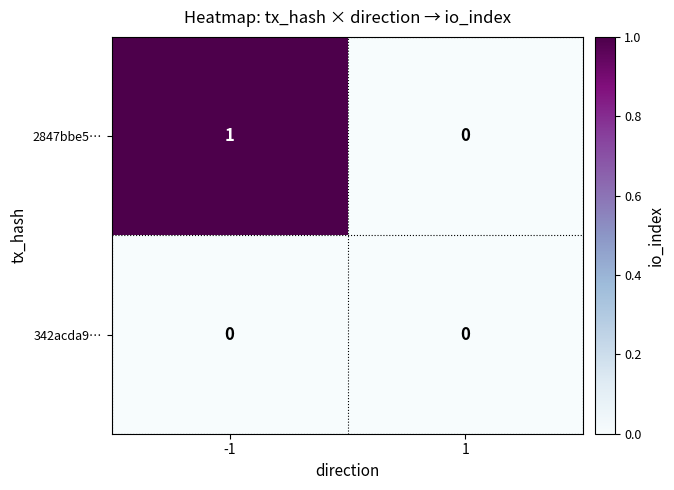

At which category is the sum across all series the highest?

-1